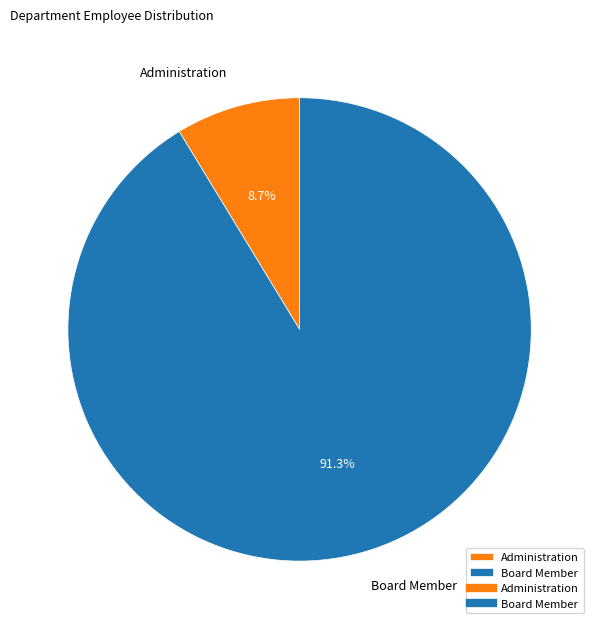

Which slice is the largest?

Board Member